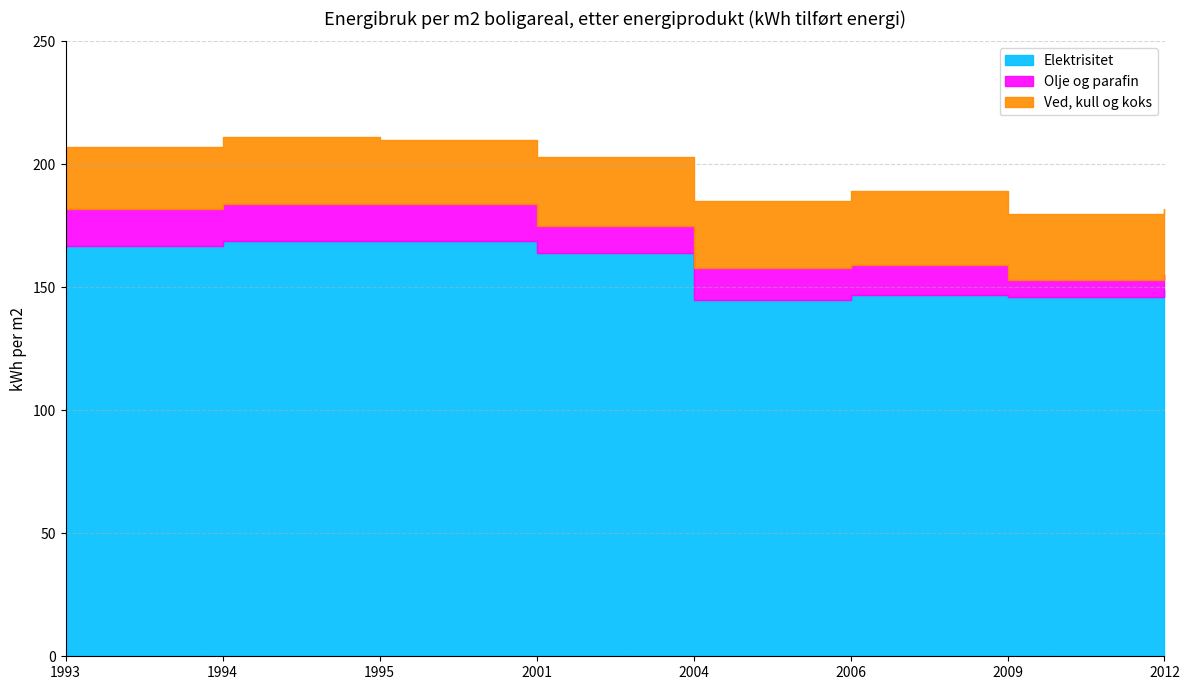

How many interior local valleys does the Ved, kull og koks series have?

2